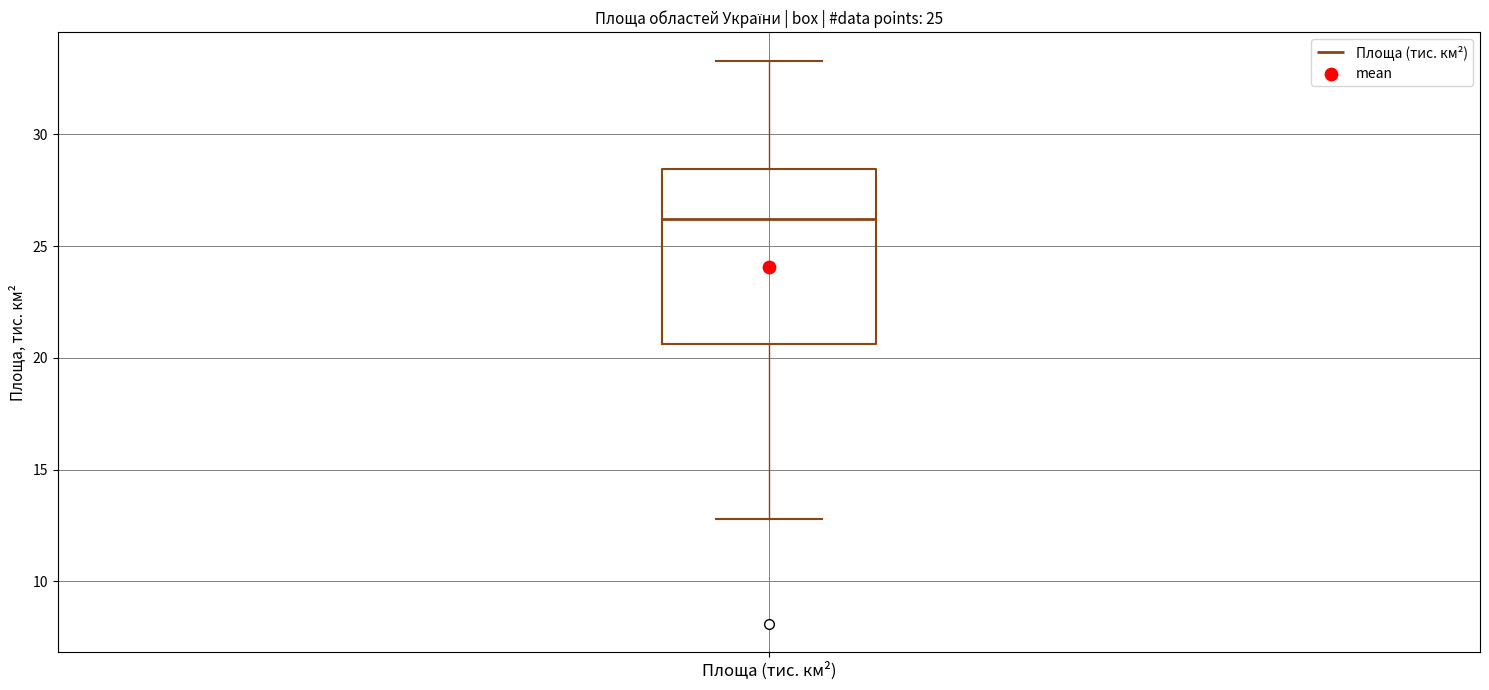

Where does the lower whisker of the box for Площа (тис. км²) end on the y-axis? The values are not printed on the chart, so give them approximately, as read against the axis.

13.0